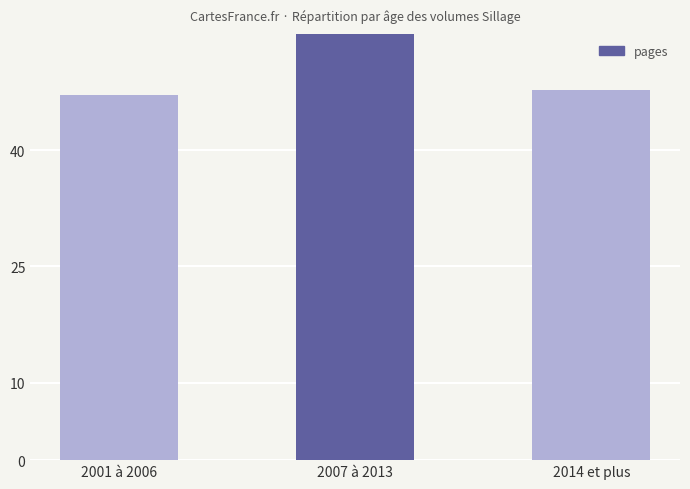

What is the value of the 1st bar from the left?

47.1